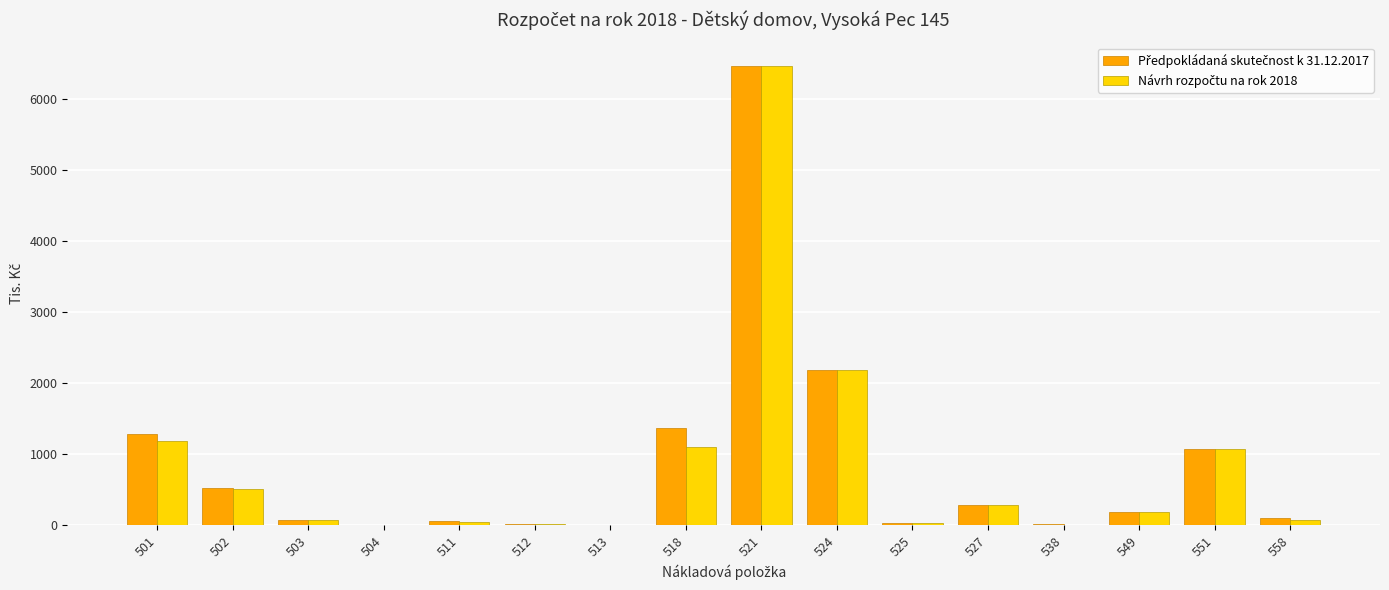

How many distinct data groups are displayed?

2